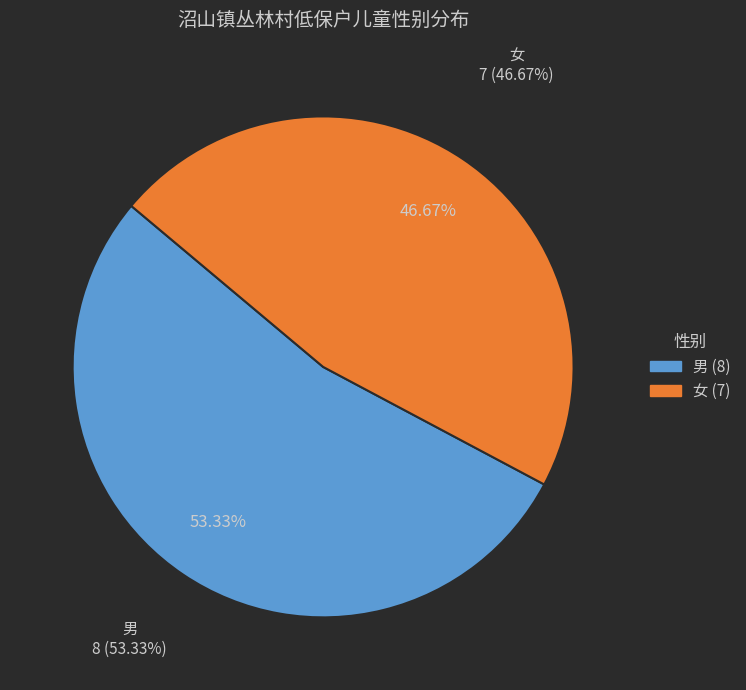

How many slices are in this pie chart?

2